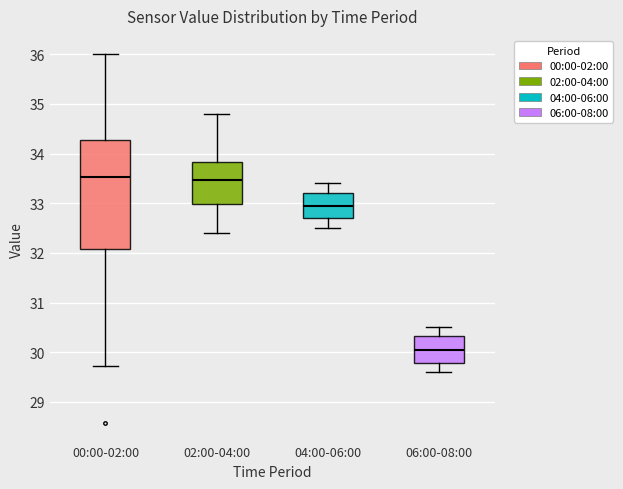

Reading left to right, read every box against the y-axis: the position of its median line, the range the box covers, and the ends of its whiskers. The values are not printed on the chart, so give them approximately, as read against the axis.

00:00-02:00: median 33.5, box 32.1 to 34.3, whiskers 29.7 to 36.0
02:00-04:00: median 33.5, box 33.0 to 33.8, whiskers 32.4 to 34.8
04:00-06:00: median 33.0, box 32.7 to 33.2, whiskers 32.5 to 33.4
06:00-08:00: median 30.1, box 29.8 to 30.3, whiskers 29.6 to 30.5